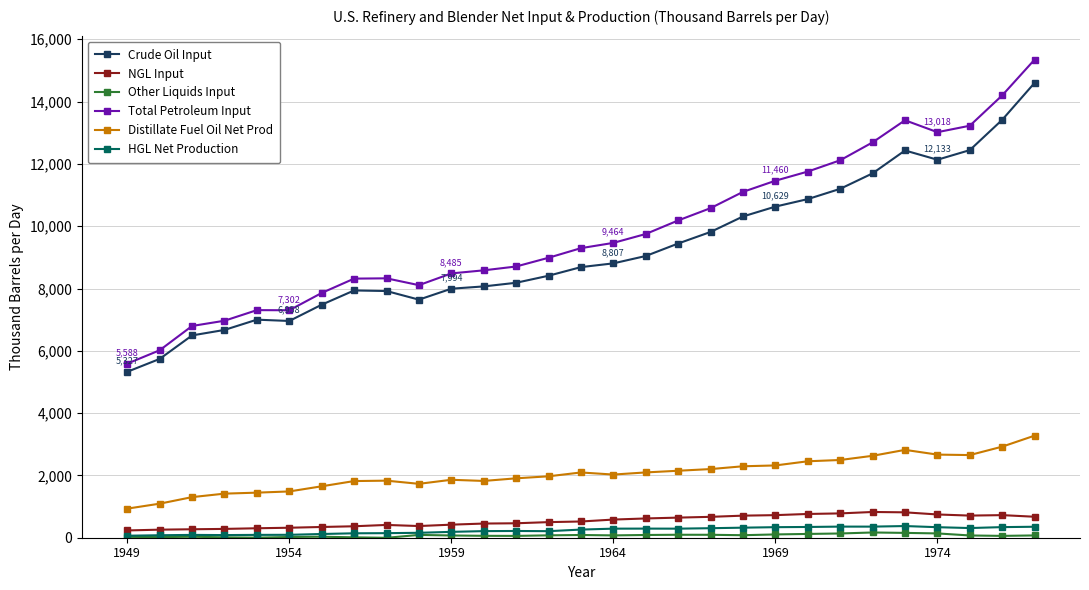

In Total Petroleum Input, how many points are higher than both neighbors (excluding endpoints)?

3